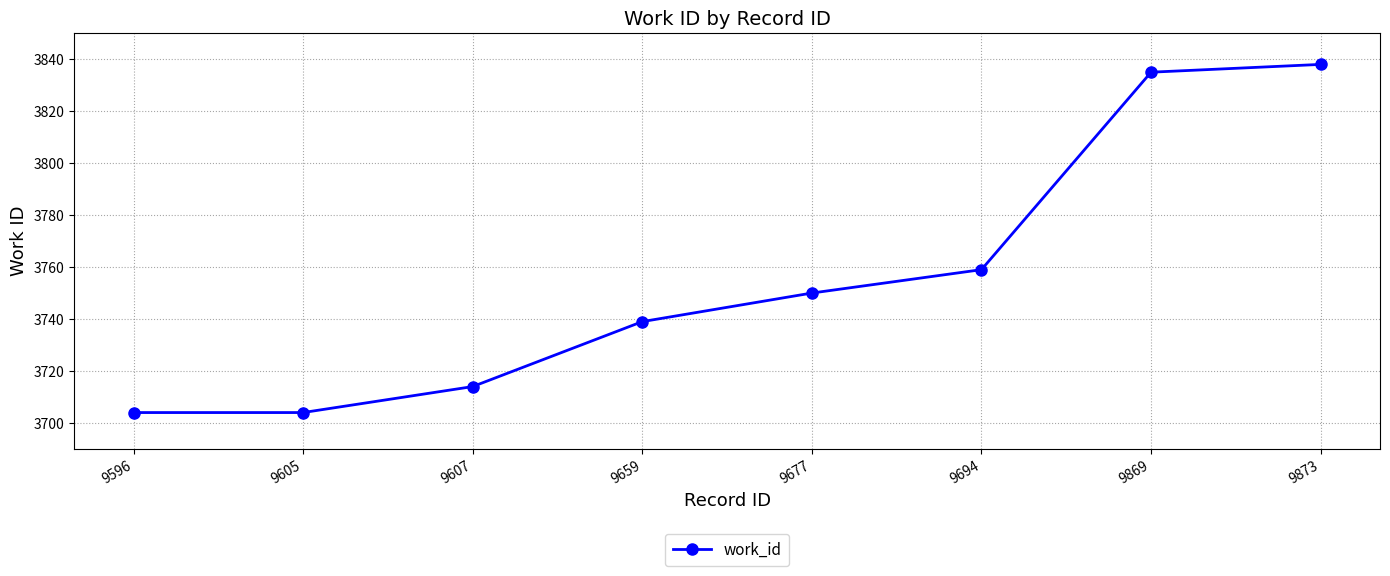

How many lines are shown in the chart?

1